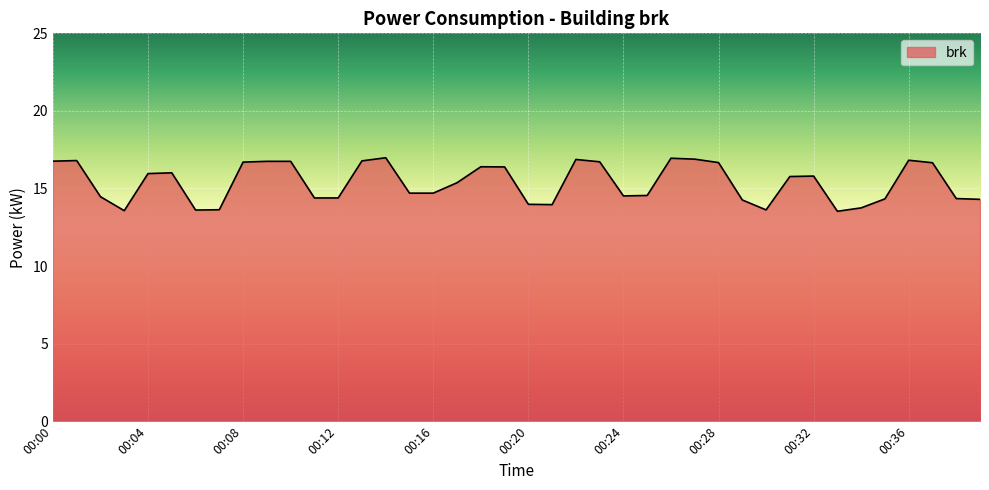

What is the minimum value shown in the chart?

13.5